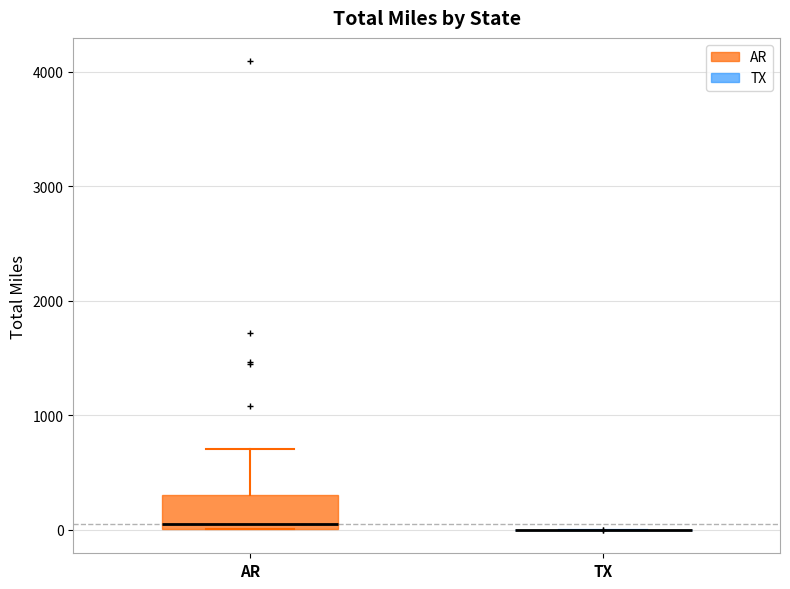

Reading left to right, transcribe this box plot: for each box, give where its median line is, the range the box spans, and where its two whiskers end, as read against the y-axis. The values are not printed on the chart, so give them approximately, as read against the axis.

AR: median 100, box 0 to 300, whiskers 0 to 700
TX: box collapsed to a line at 0, whiskers 0 to 0